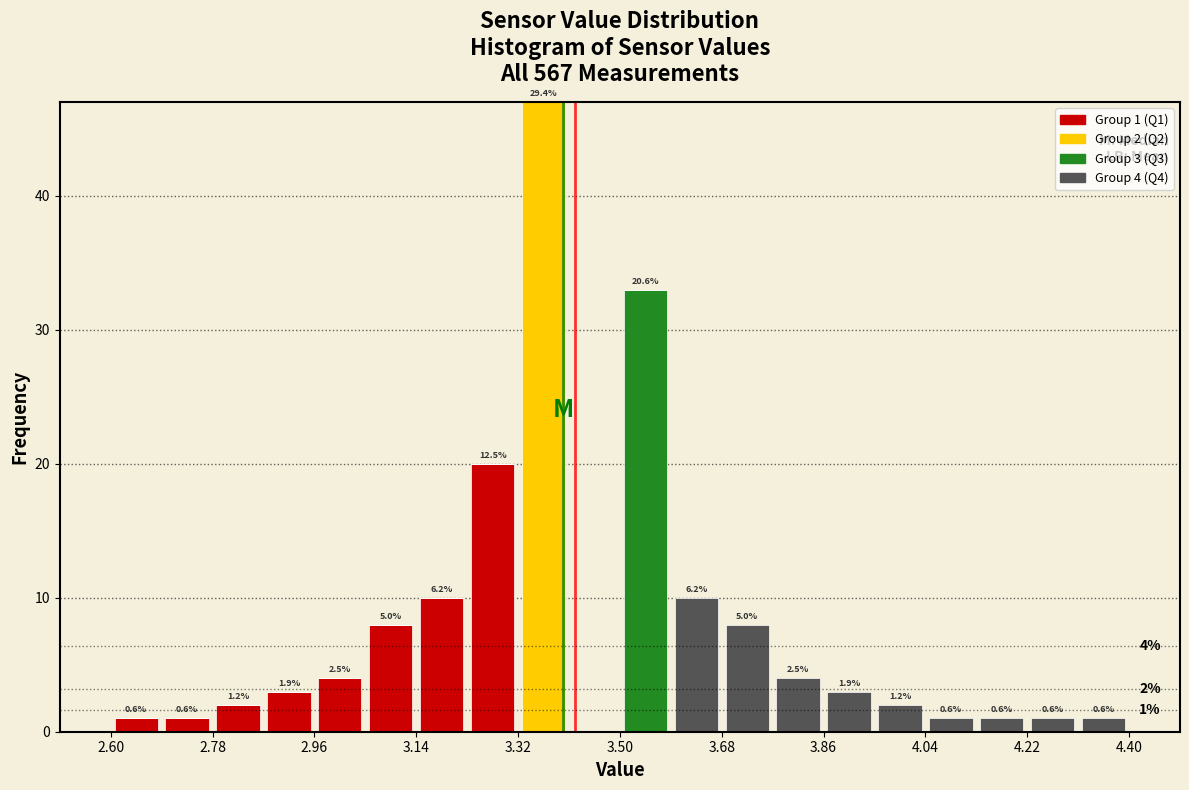

Which range on the x-axis has the tallest stacked bar (by total height)?

3.32 to 3.41